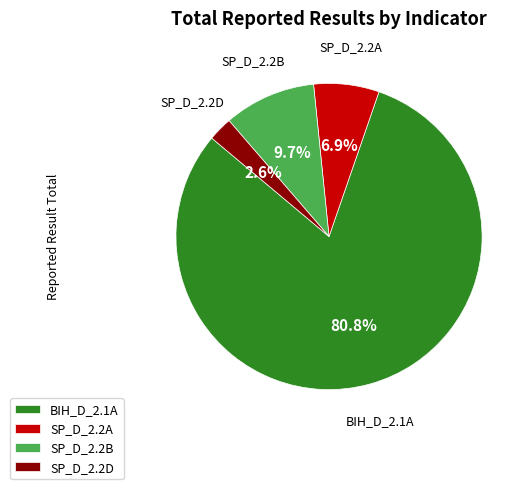

Count the number of slices in the pie.

4